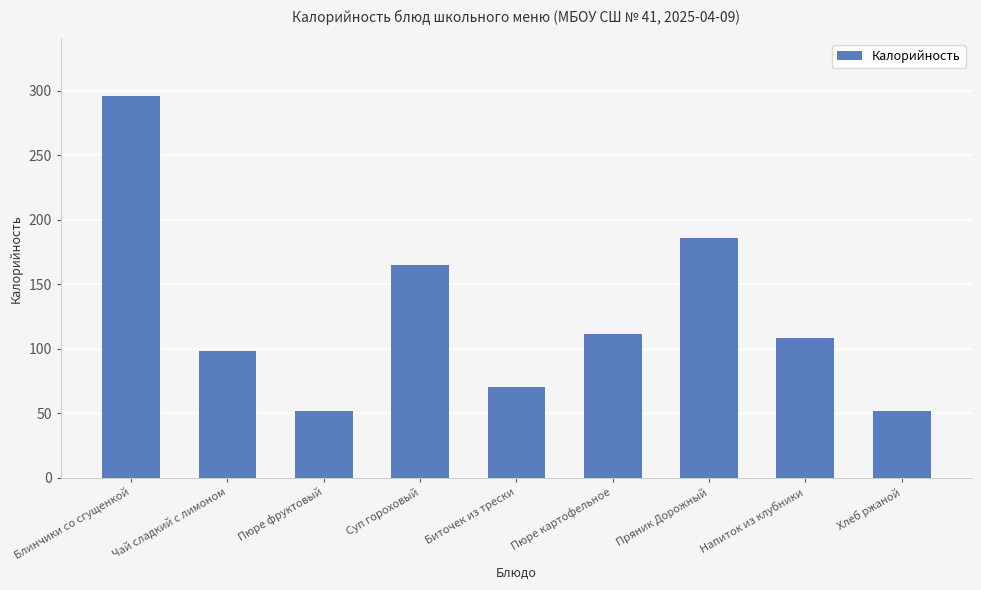

What position from the left is Блинчики со сгущенкой?

1